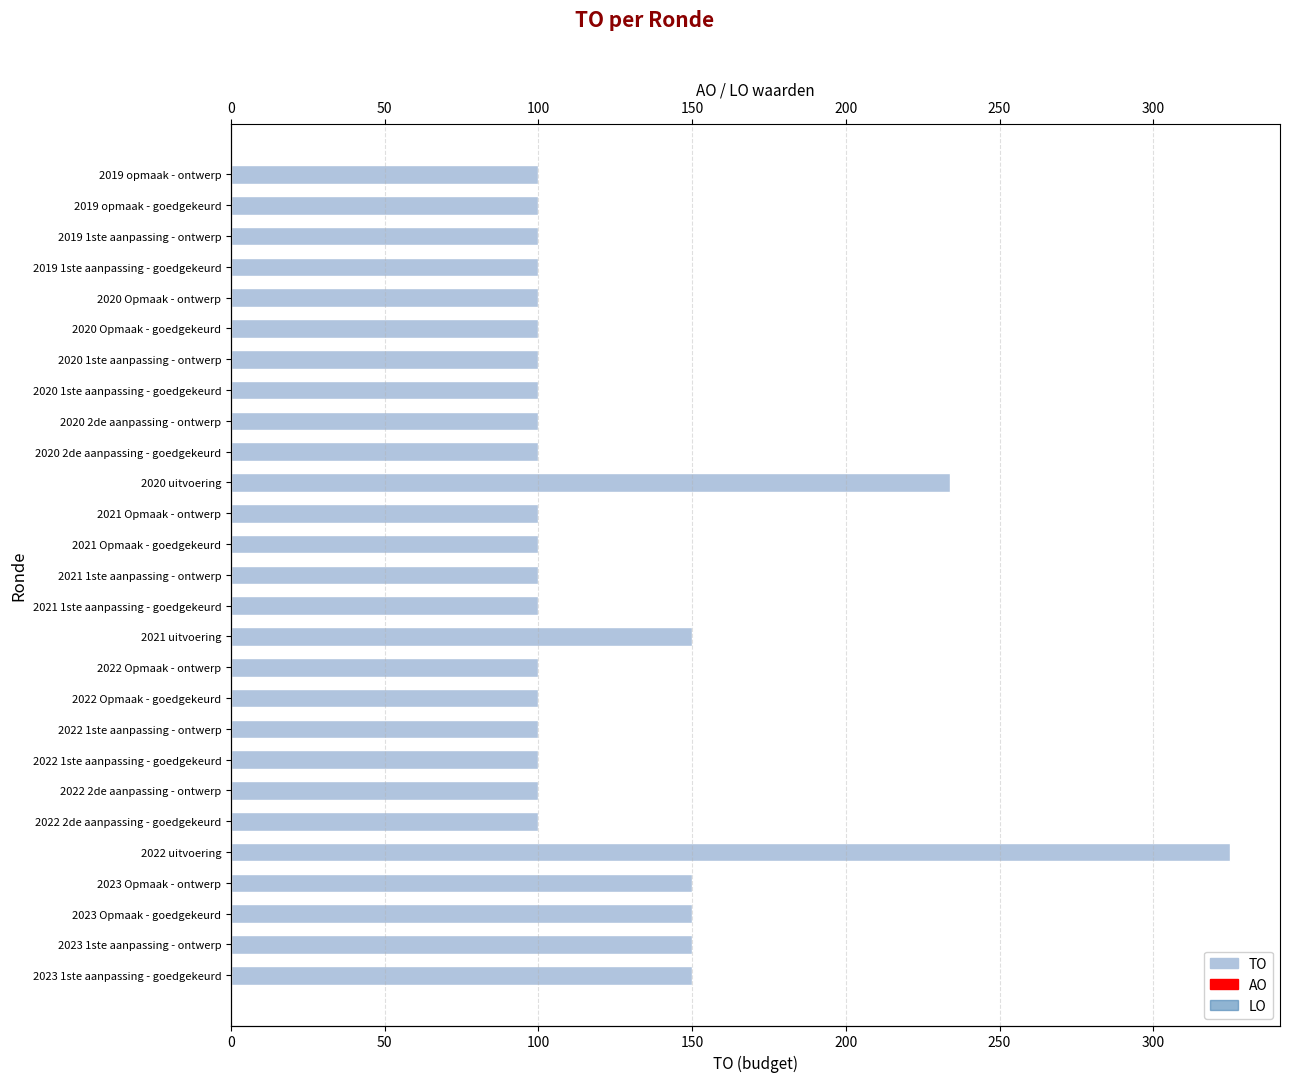

Does the chart contain any negative values?

No